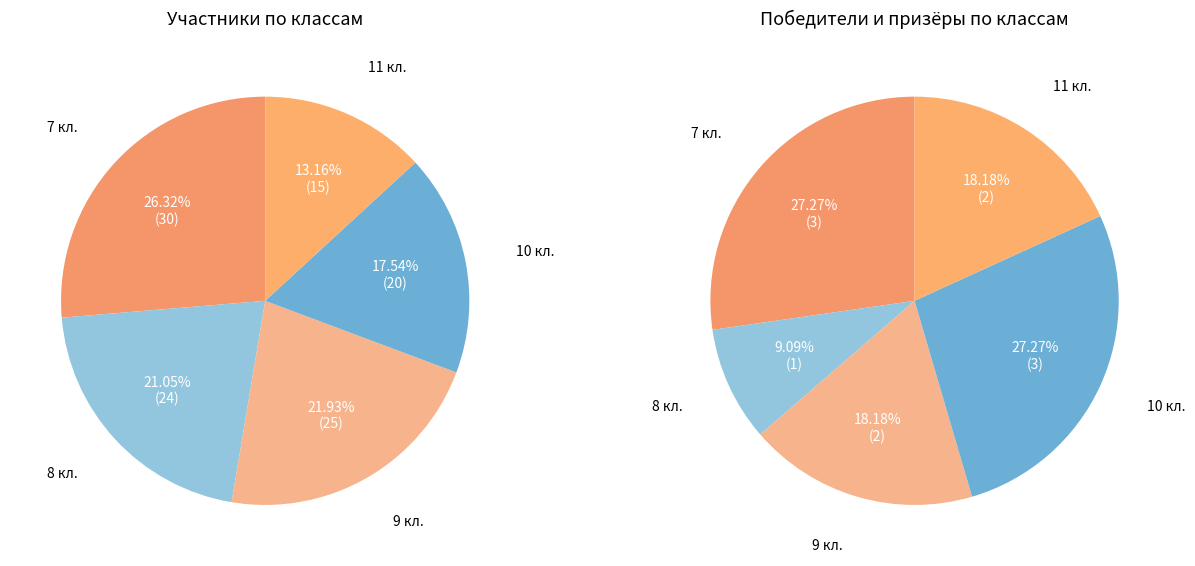

How many slices are in this pie chart?

5